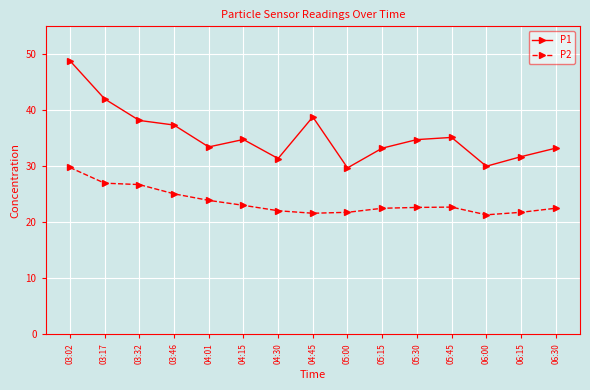

At which category does the chart reach its peak across all series?

03:02